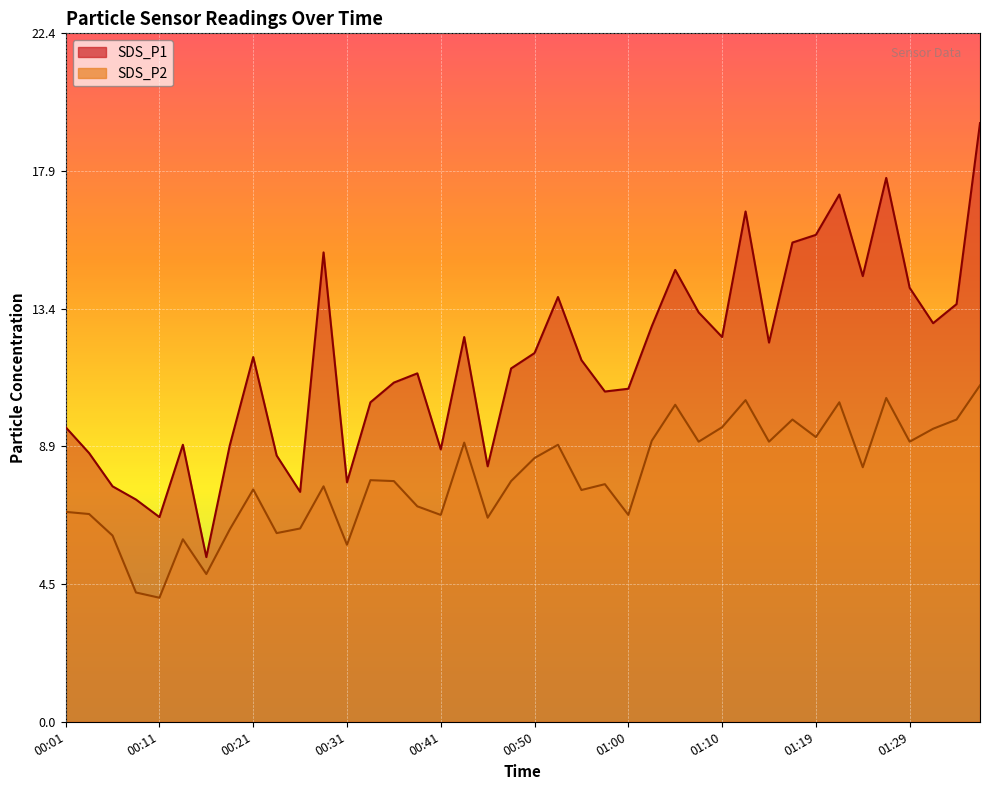

What is the label of the 38th point from the right?

00:06